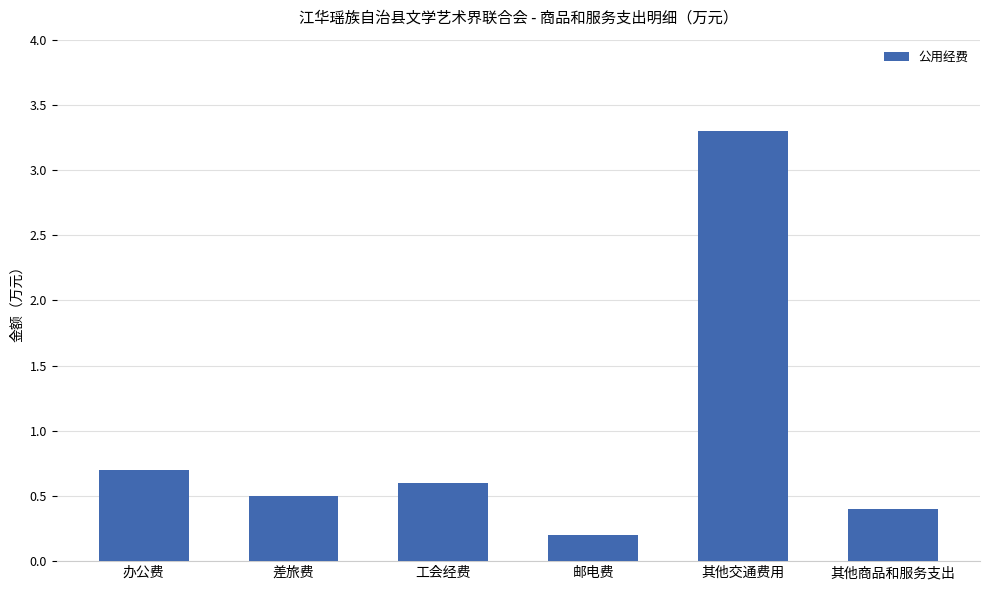

At which category does the chart reach its minimum across all series?

邮电费